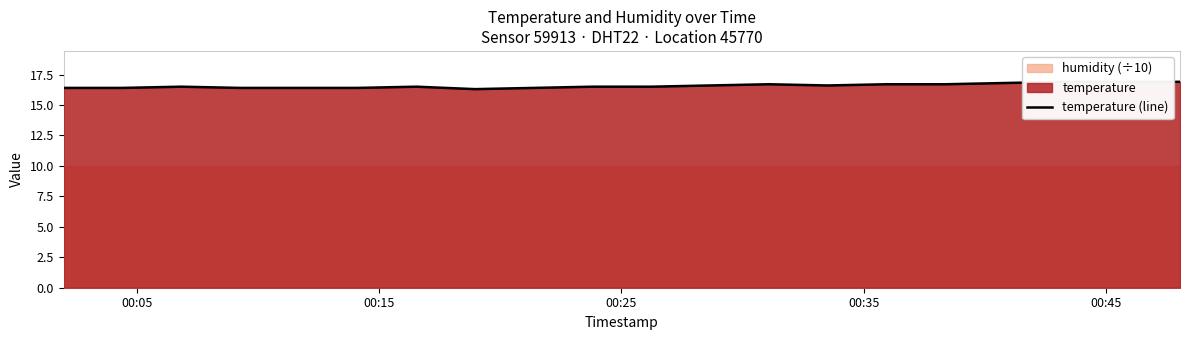

How many interior local valleys (lower than both neighbors) does the data have?

2